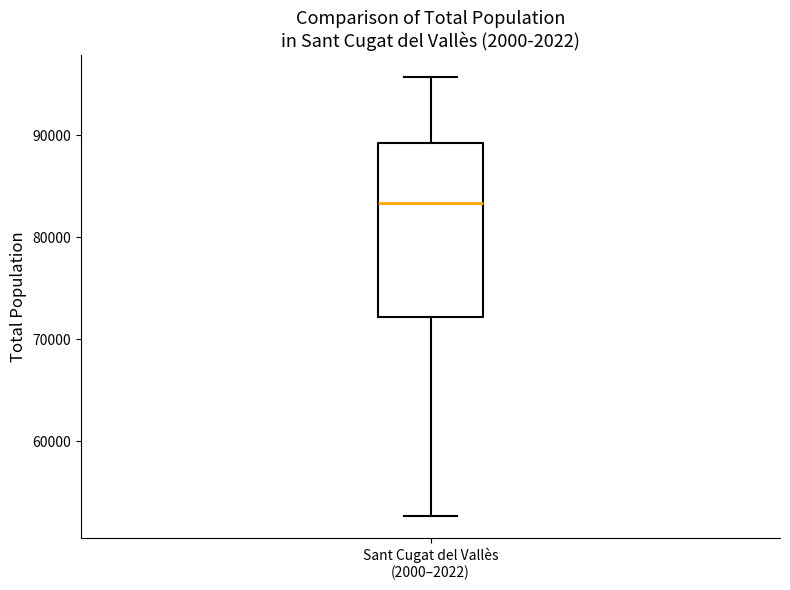

Where is the upper edge of the box for Sant Cugat del Vallès (2000–2022) on the y-axis? The values are not printed on the chart, so give them approximately, as read against the axis.

89000